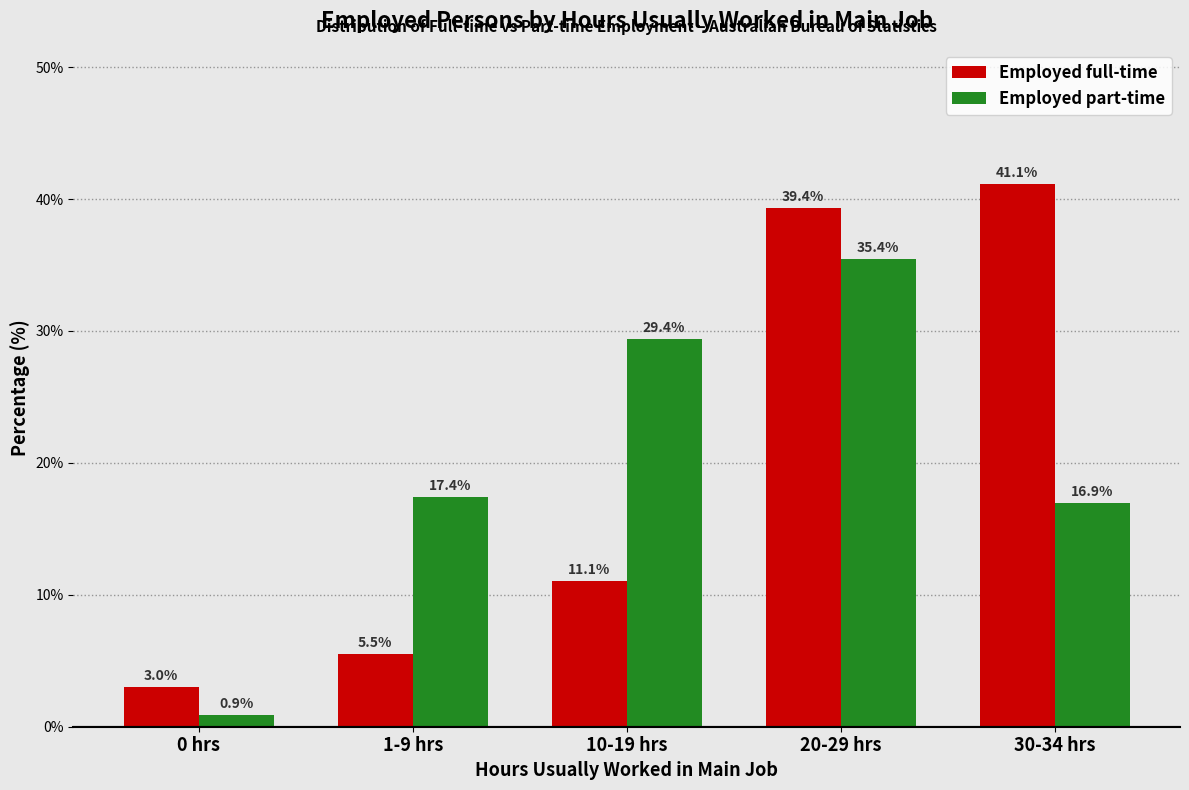

Reading left to right, transcribe all the data shown in this chart.

Employed full-time: 3.0	5.5	11.1	39.4	41.1
Employed part-time: 0.9	17.4	29.4	35.4	16.9